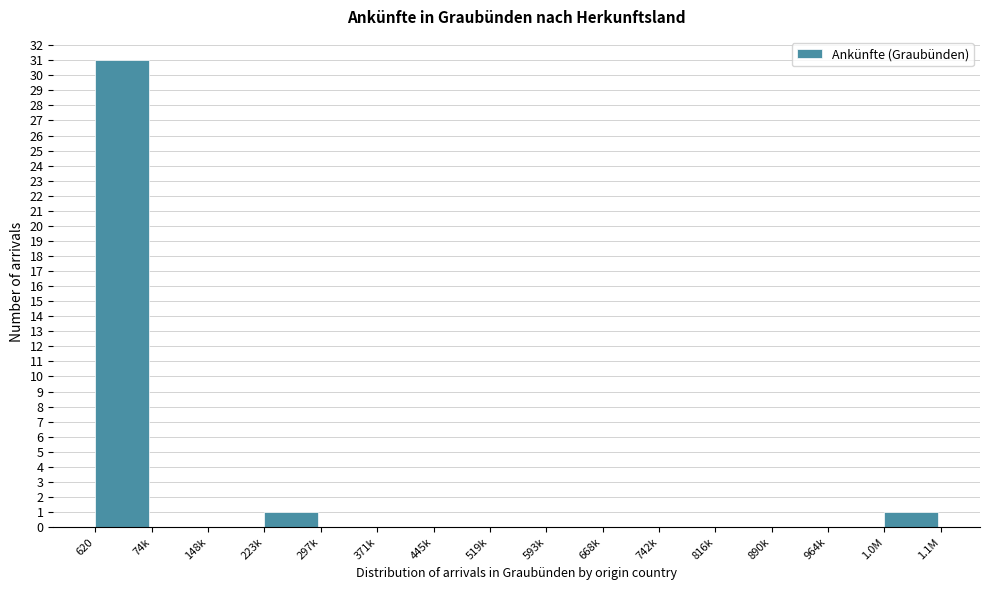

Reading left to right, transcribe all the data shown in this chart.

620=31	74k=0	148k=0	223k=1	297k=0	371k=0	445k=0	519k=0	593k=0	668k=0	742k=0	816k=0	890k=0	964k=0	1.0M=1